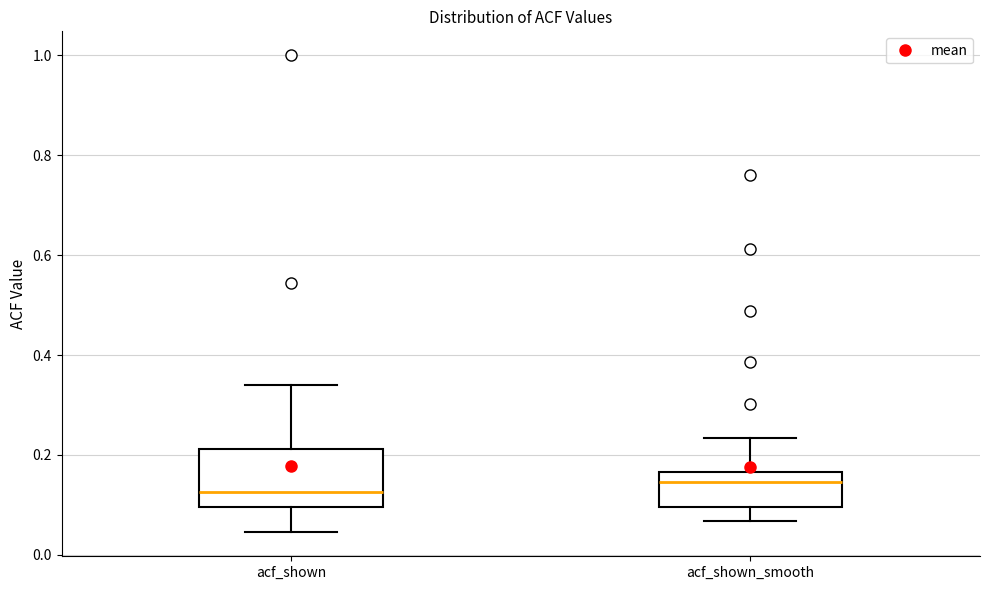

Reading left to right, transcribe this box plot: for each box, give where its median line is, the range the box spans, and where its two whiskers end, as read against the y-axis. The values are not printed on the chart, so give them approximately, as read against the axis.

acf_shown: median 0.12, box 0.10 to 0.22, whiskers 0.04 to 0.34
acf_shown_smooth: median 0.14, box 0.10 to 0.16, whiskers 0.06 to 0.24